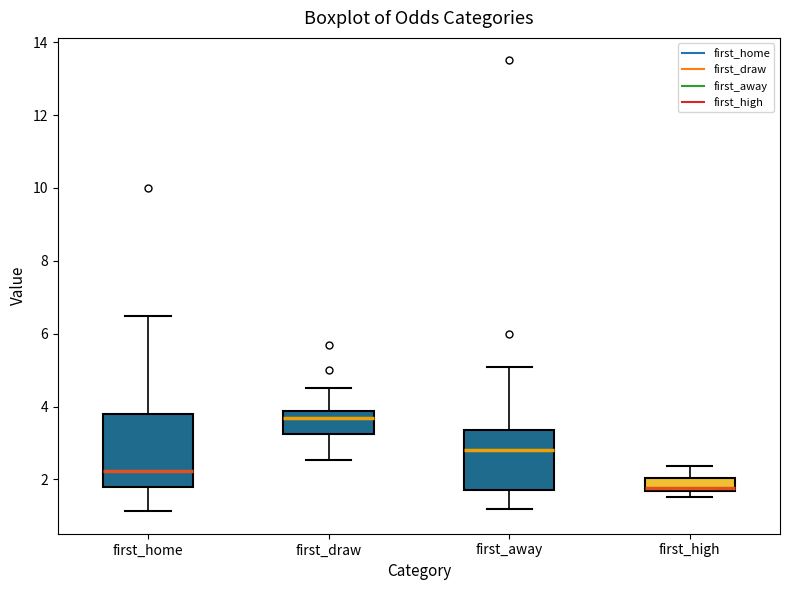

Where does the upper whisker of the box for first_high end on the y-axis? The values are not printed on the chart, so give them approximately, as read against the axis.

2.4